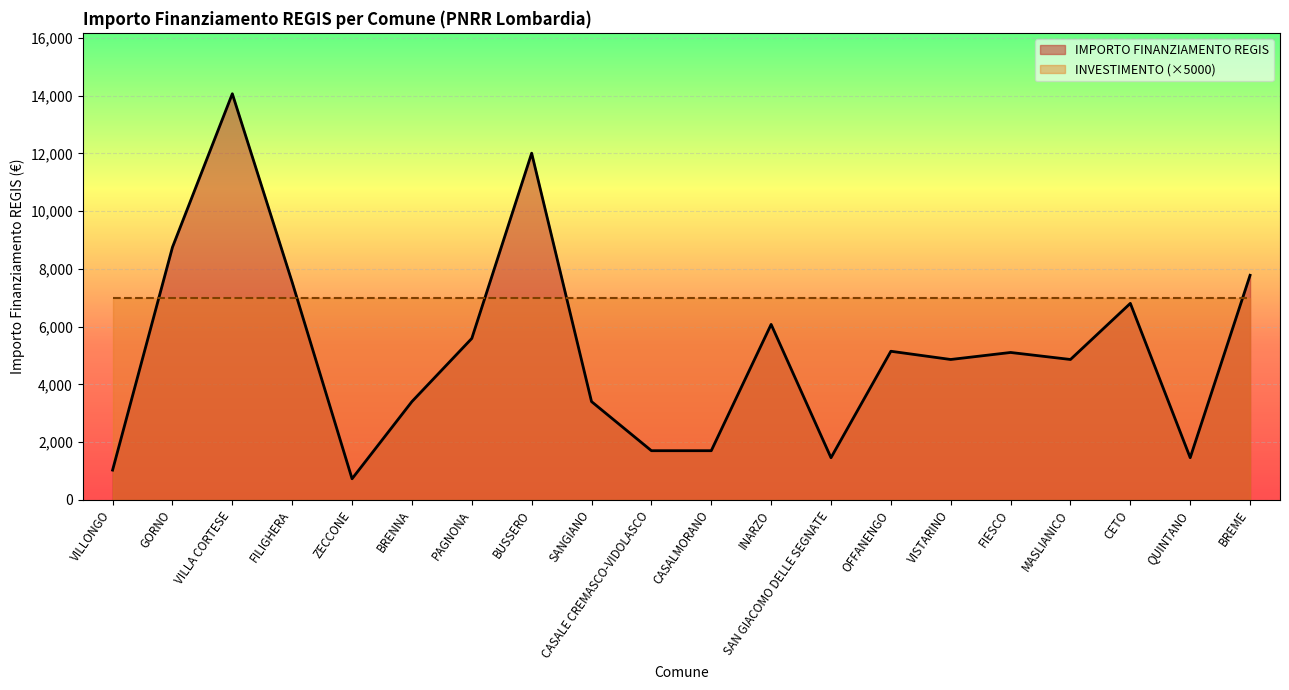

How many points are lower than both their immediate neighbors (excluding endpoints)?

5